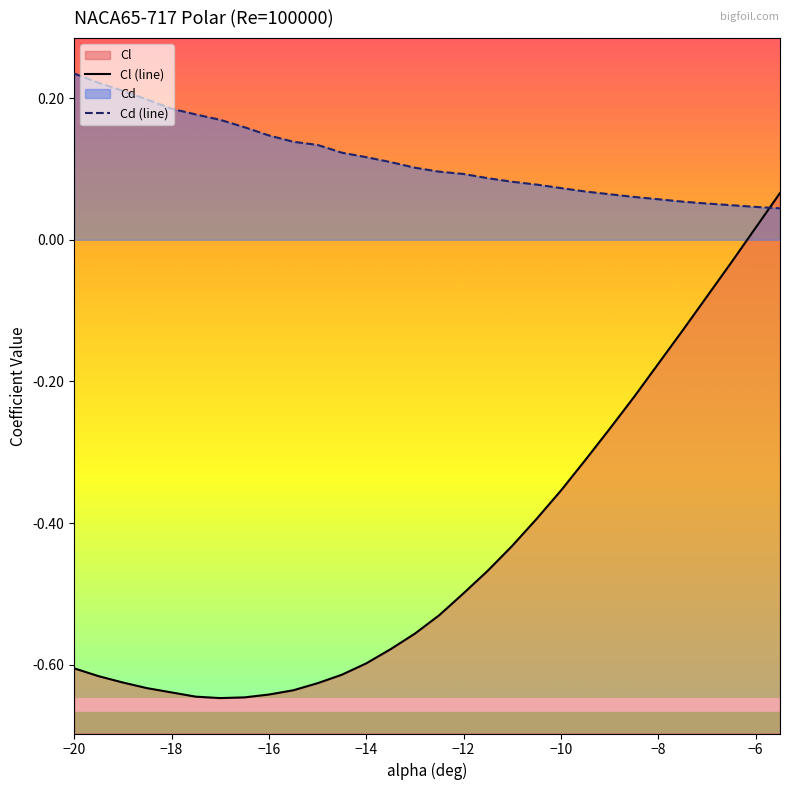

Reading left to right, what are all the values shown in this chart?

Cl (line): -0.6	-0.6	-0.6	-0.6	-0.6	-0.6	-0.6	-0.6	-0.6	-0.6	-0.6	-0.6	-0.6	-0.6	-0.6	-0.5	-0.5	-0.5	-0.4	-0.4	-0.4	-0.3	-0.3	-0.2	-0.2	-0.1	-0.1	-0.0	0.0	0.1
Cd (line): 0.2	0.2	0.2	0.2	0.2	0.2	0.2	0.2	0.1	0.1	0.1	0.1	0.1	0.1	0.1	0.1	0.1	0.1	0.1	0.1	0.1	0.1	0.1	0.1	0.1	0.1	0.1	0.0	0.0	0.0